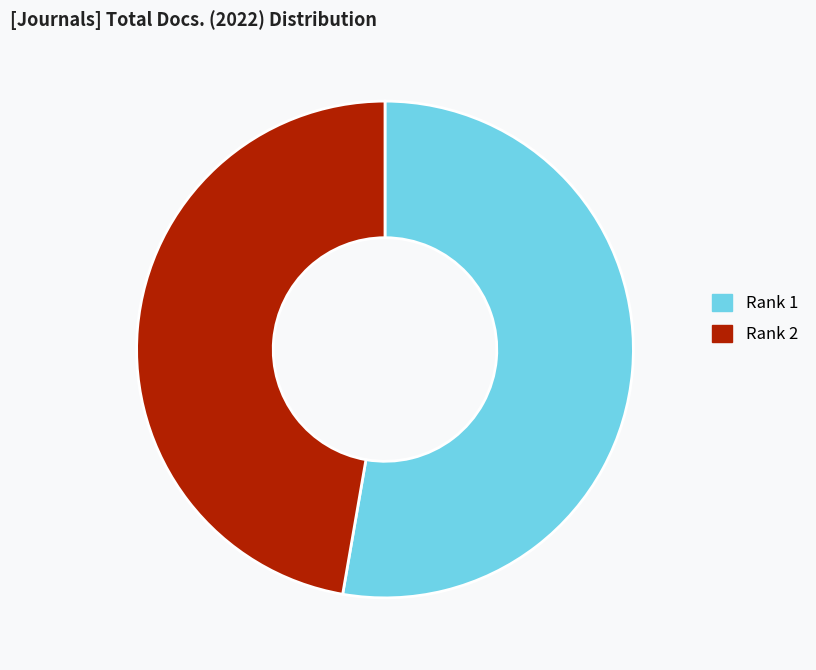

Is it true that Rank 2 is 39% of the pie?

False